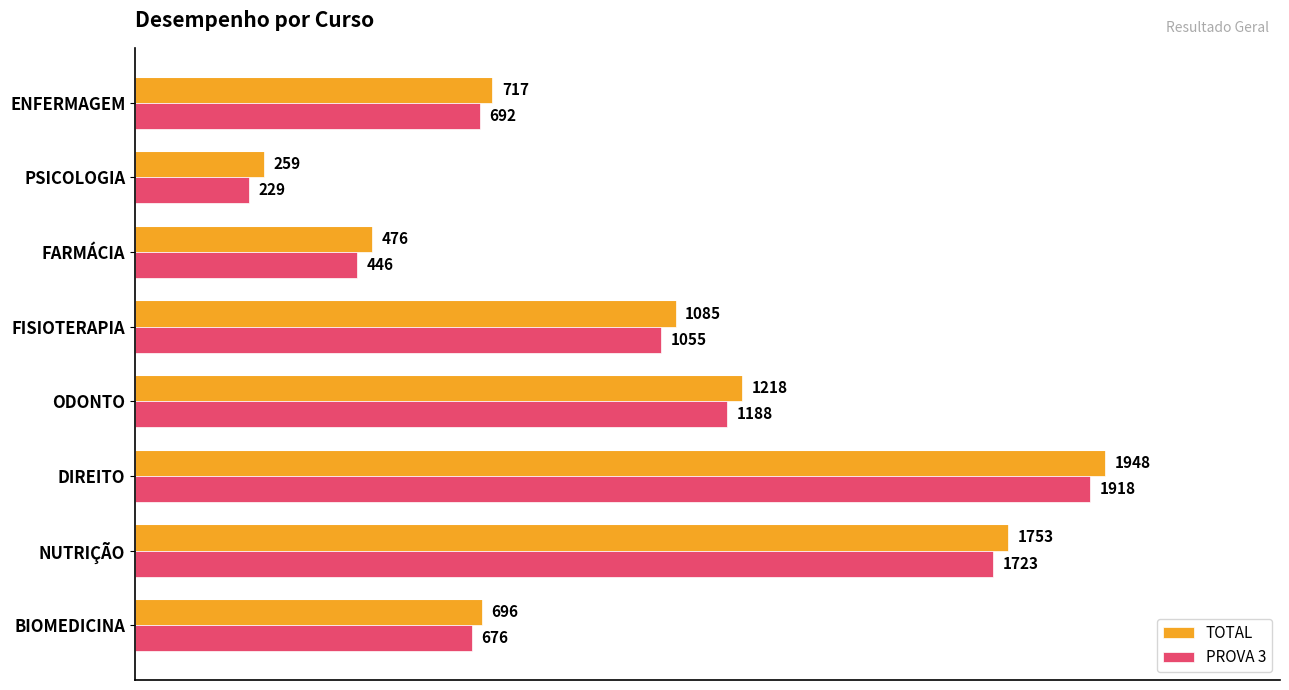

List the labels in order of PROVA 3 value, smallest first.

PSICOLOGIA, FARMÁCIA, BIOMEDICINA, ENFERMAGEM, FISIOTERAPIA, ODONTO, NUTRIÇÃO, DIREITO